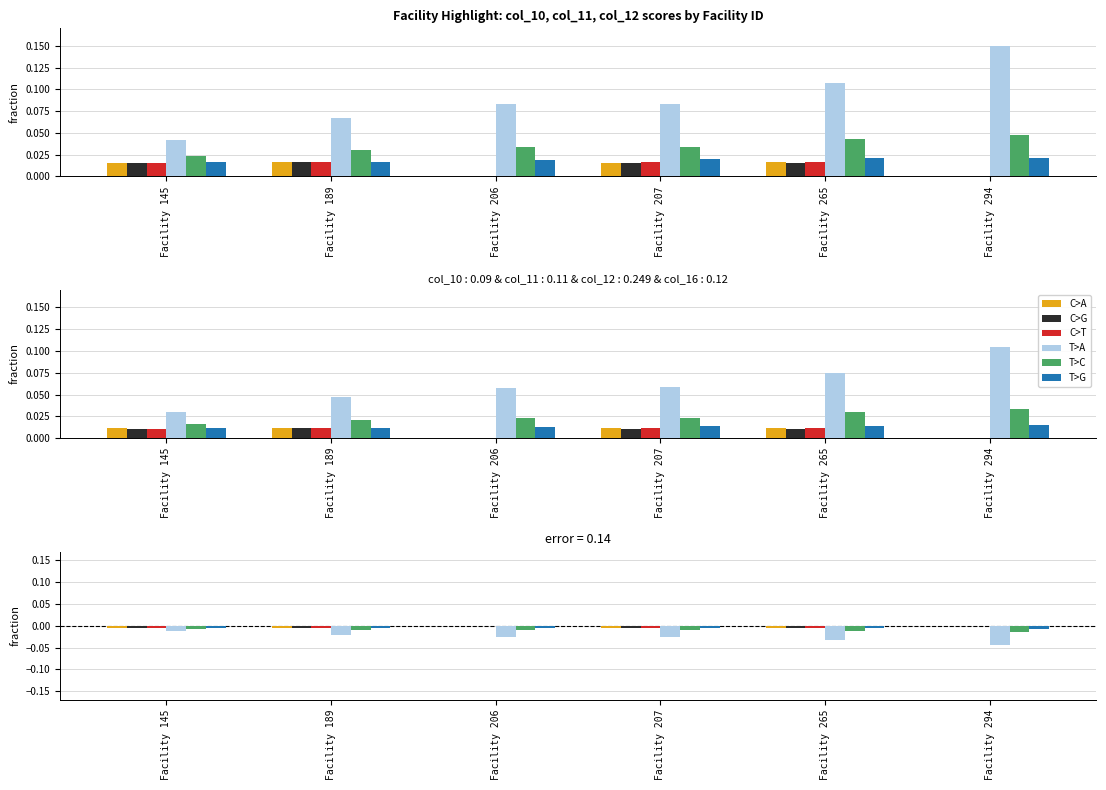

The C>A series shows -0.0 at Facility 294. True or false?

False